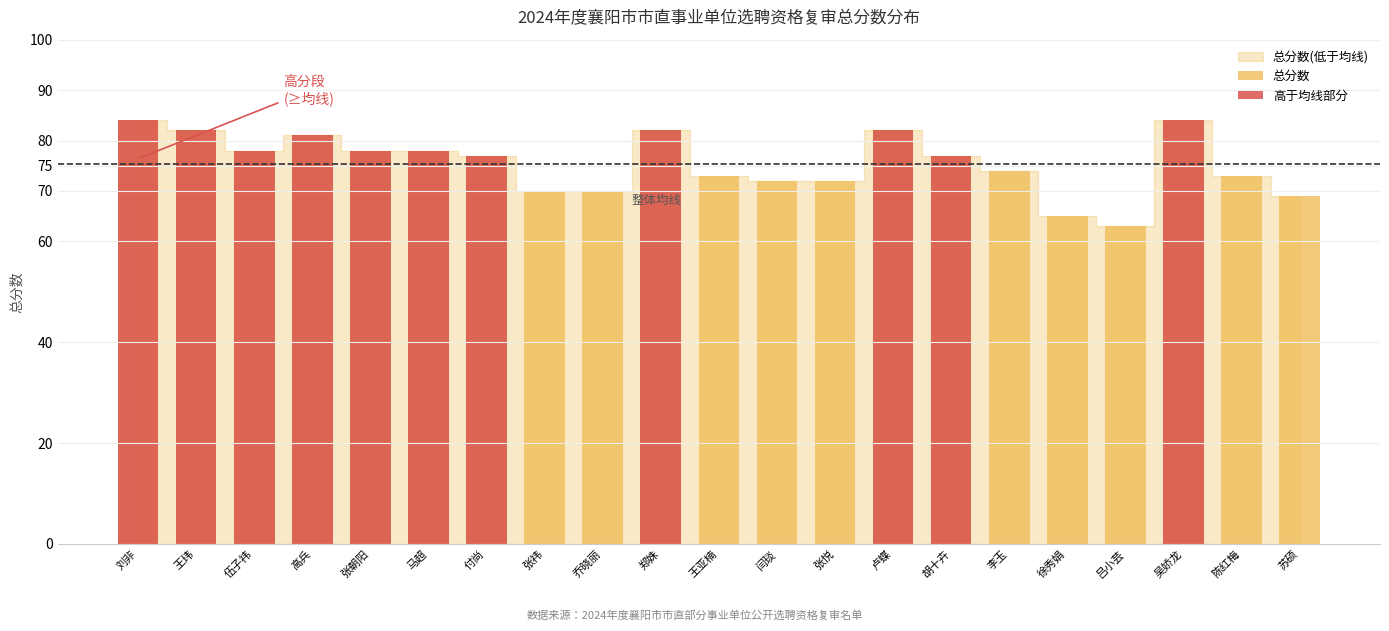

What is the value of the 高于均线部分 bar at the 10th from the left?

82